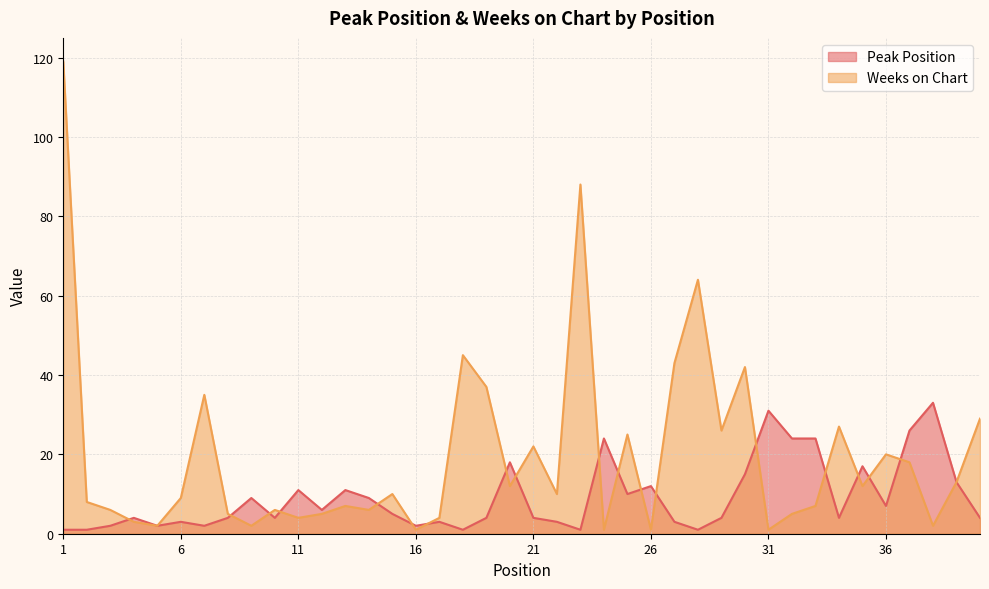

Count the number of data series in this chart.

2